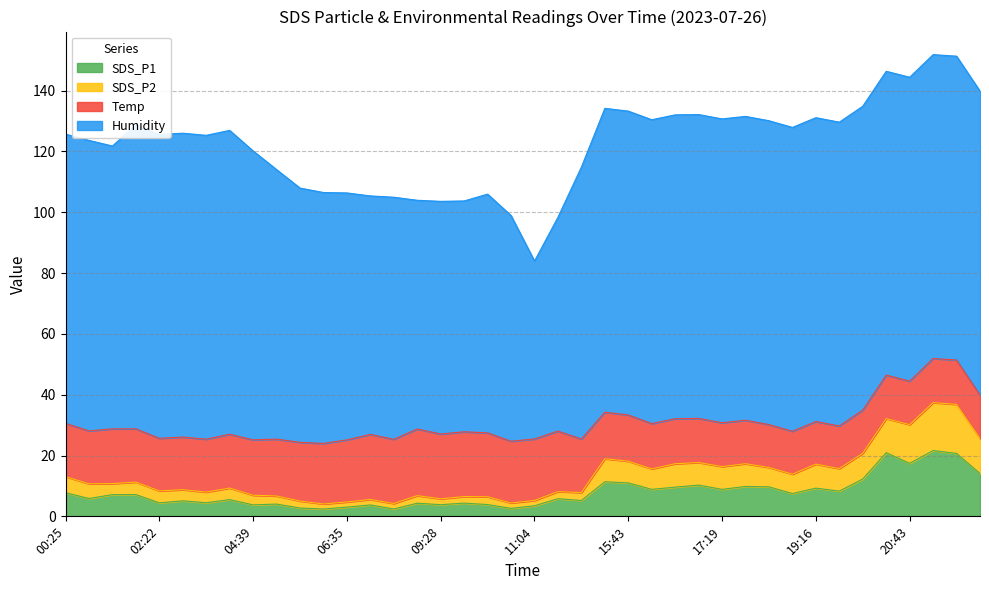

True or false: SDS_P1 has more than 2 interior local peaks.

True